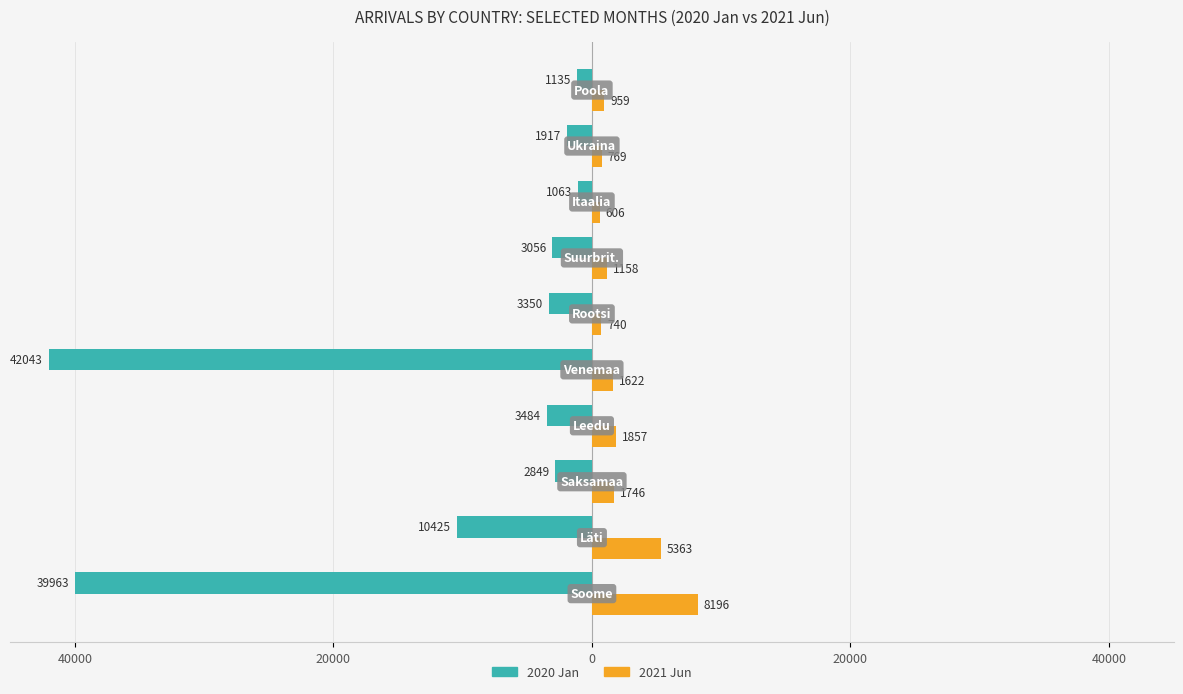

What are all the series names shown in the legend?

2020 Jan, 2021 Jun